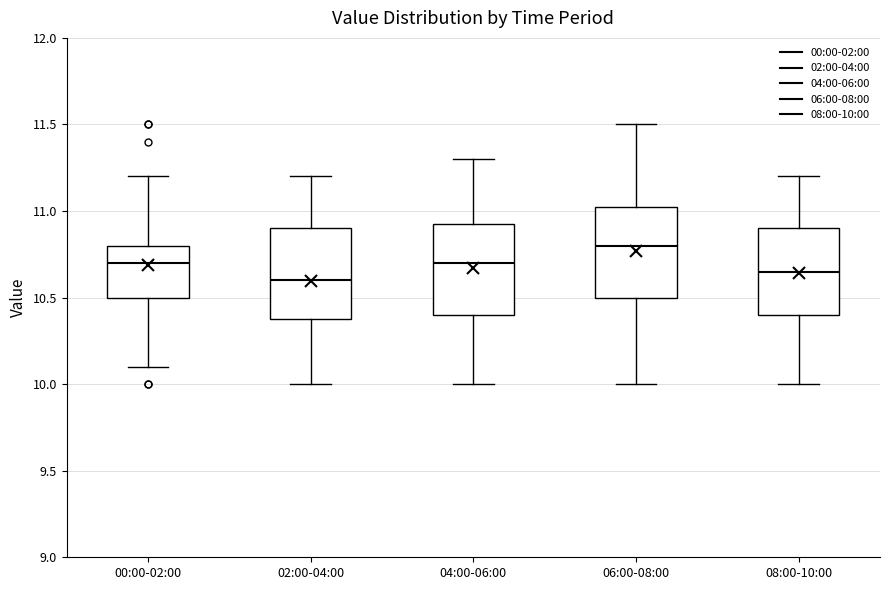

Where does the median line of the box for 08:00-10:00 sit on the y-axis? The values are not printed on the chart, so give them approximately, as read against the axis.

10.65